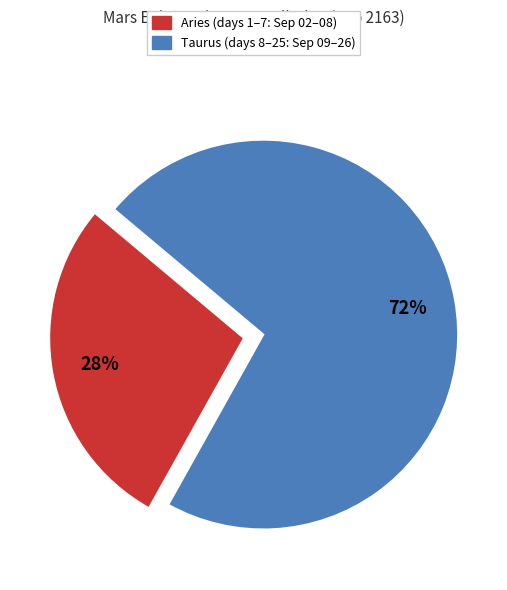

Does any single category account for the majority?

Yes